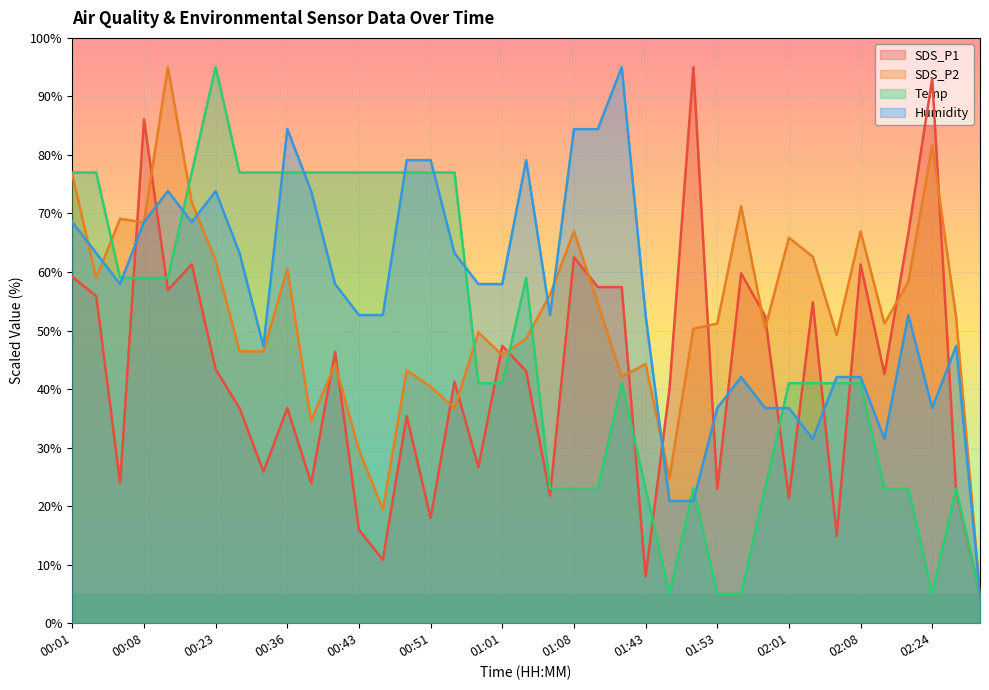

Rank the series by their average value, from lowest to highest.

SDS_P1, Temp, SDS_P2, Humidity